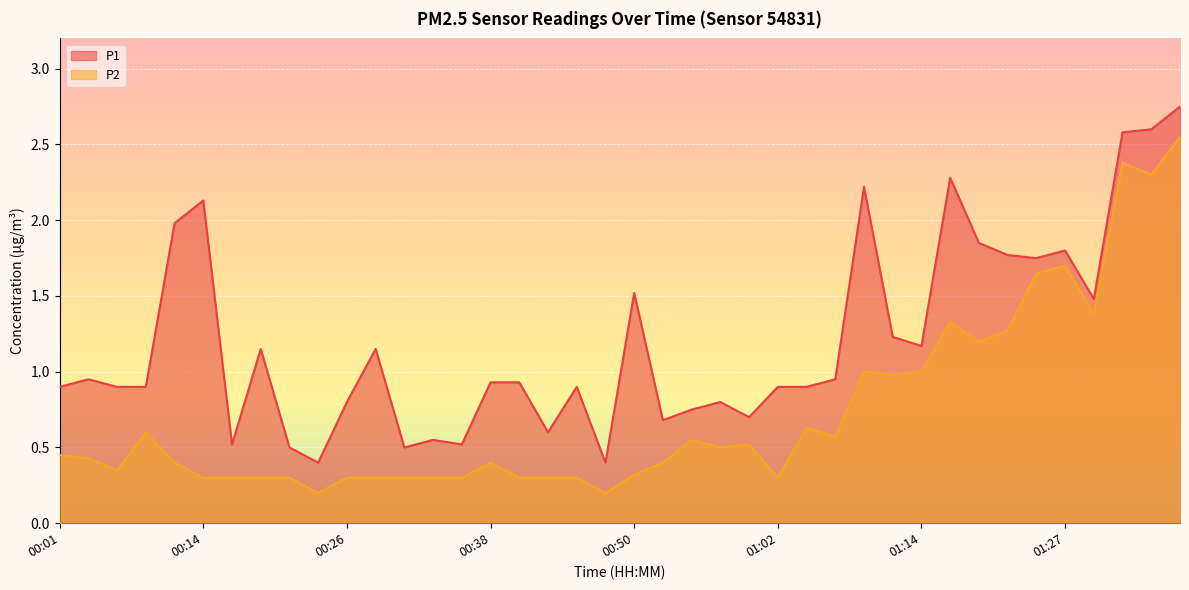

List the series in order of their overall mean, highest first.

P1, P2